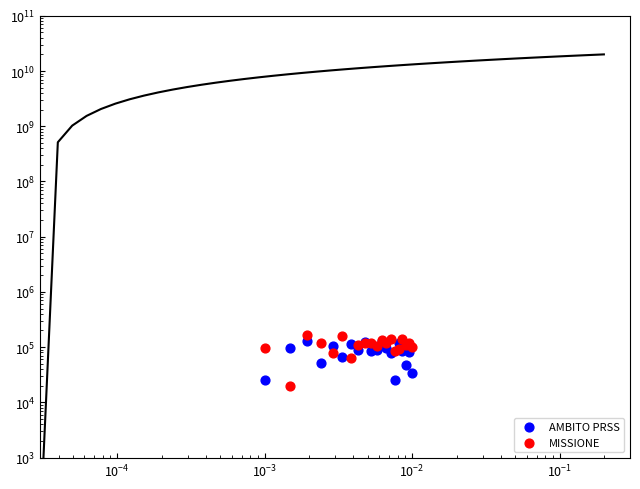

Which series has the largest total across all categories?

MISSIONE